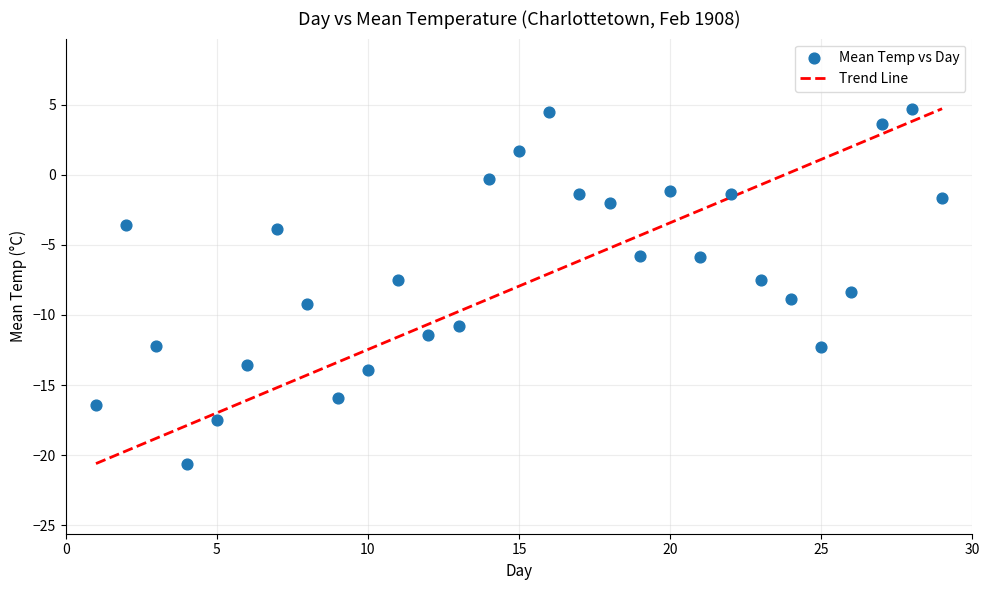

What is the range of Y values (max minus min)?

25.3